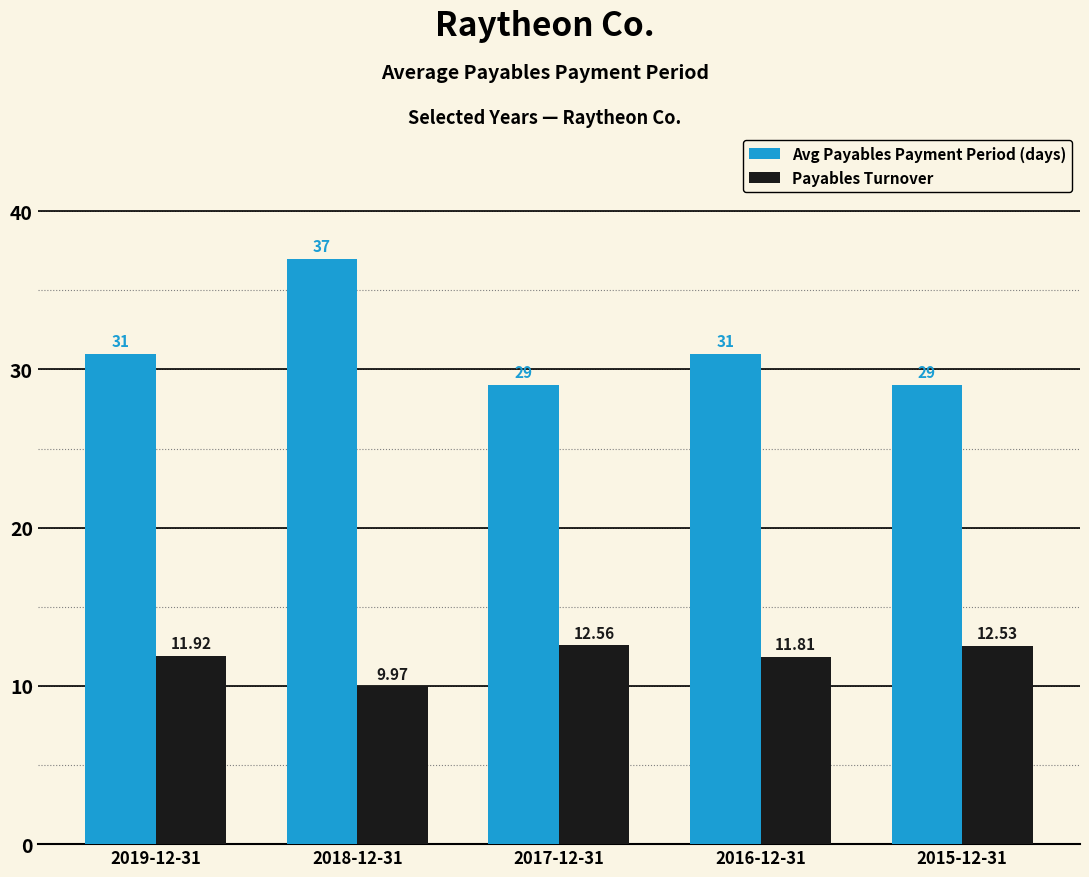

The value of Payables Turnover at 2018-12-31 is 10.0. True or false?

True